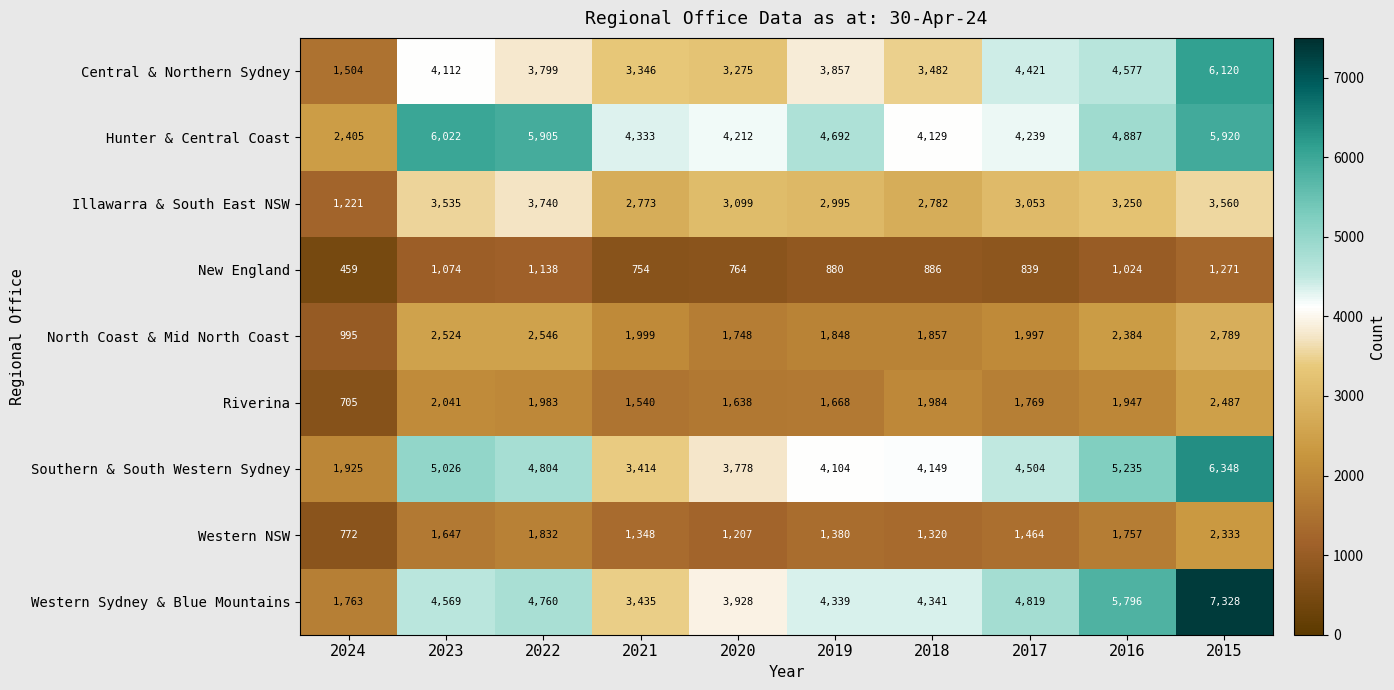

List the series in order of their peak value, lowest first.

New England, Western NSW, Riverina, North Coast & Mid North Coast, Illawarra & South East NSW, Hunter & Central Coast, Central & Northern Sydney, Southern & South Western Sydney, Western Sydney & Blue Mountains